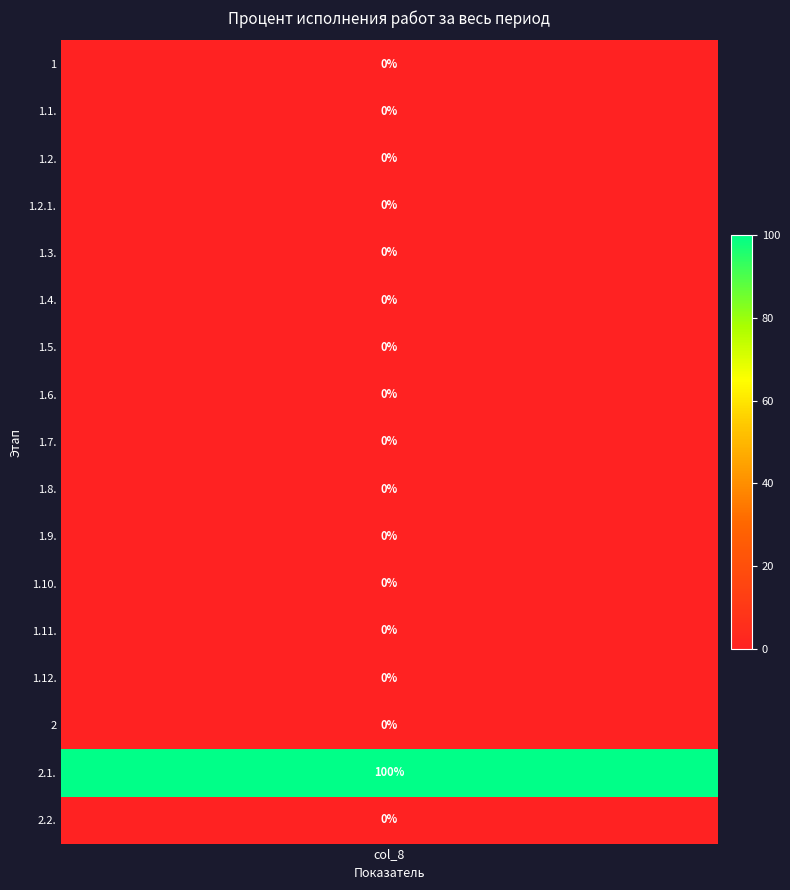

True or false: the data shows 0 at 1.2.1..

True